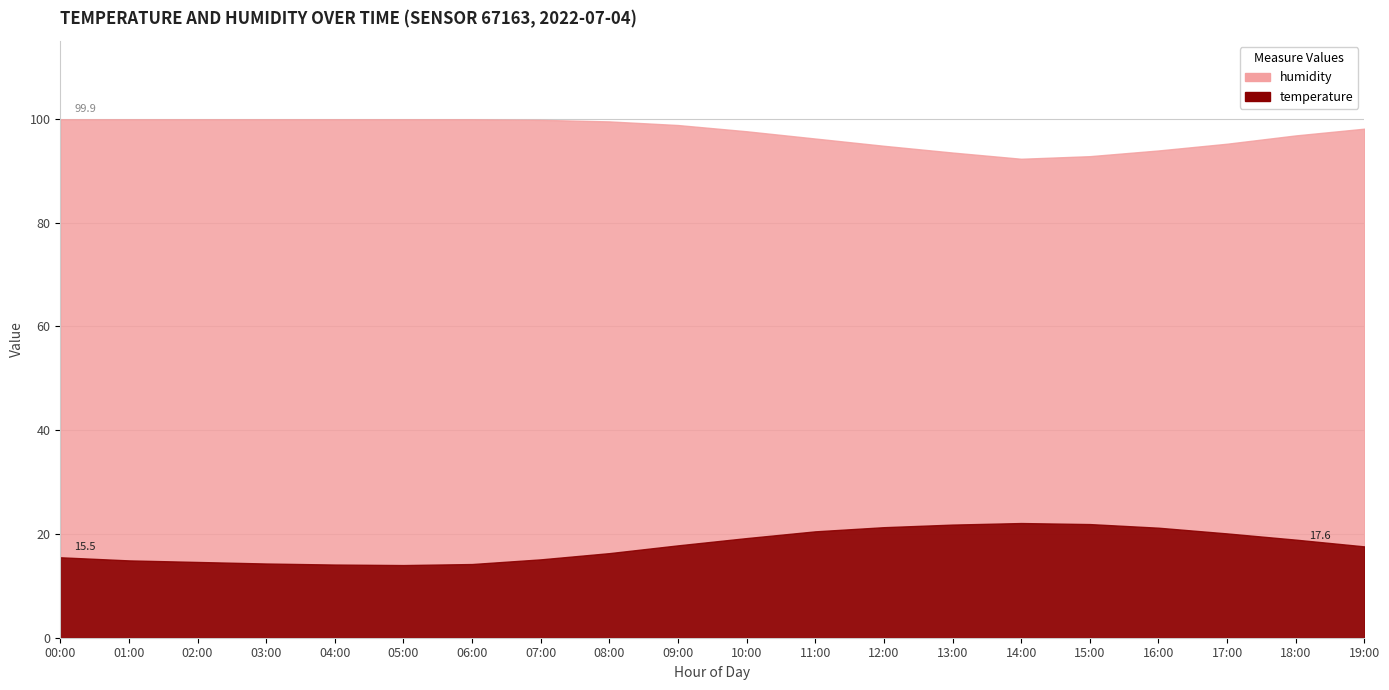

How many data points in humidity are less than 98?

9